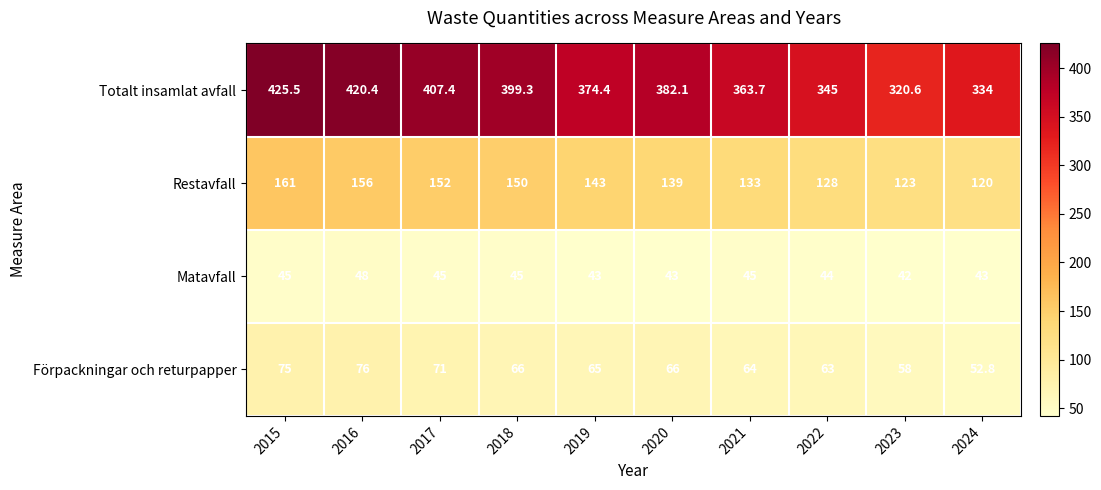

At how many categories does at least one series exceed 276?

10